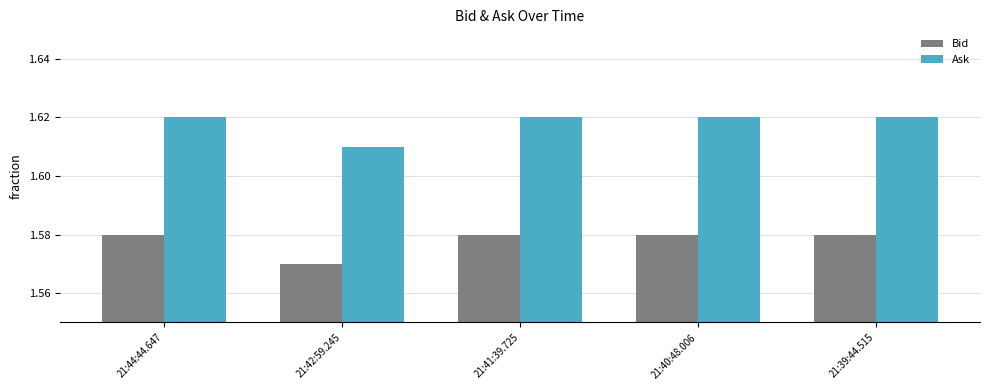

Rank the series by their average value, from lowest to highest.

Bid, Ask